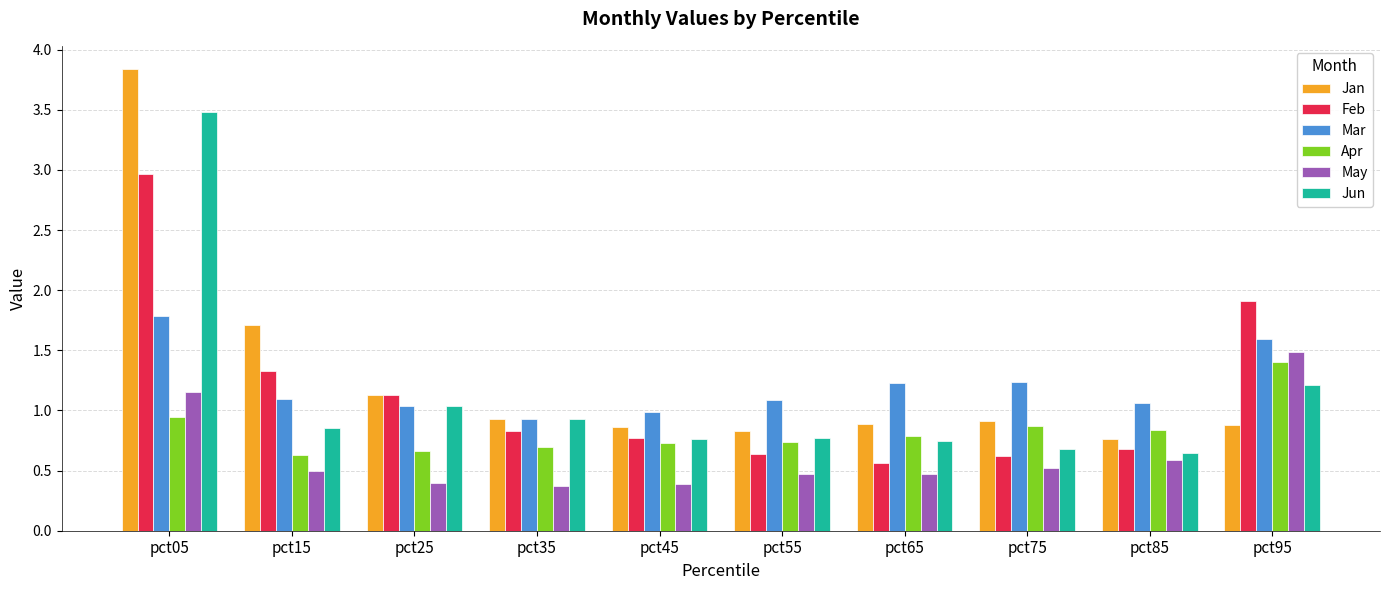

What is the sum of all Mar values?

12.0